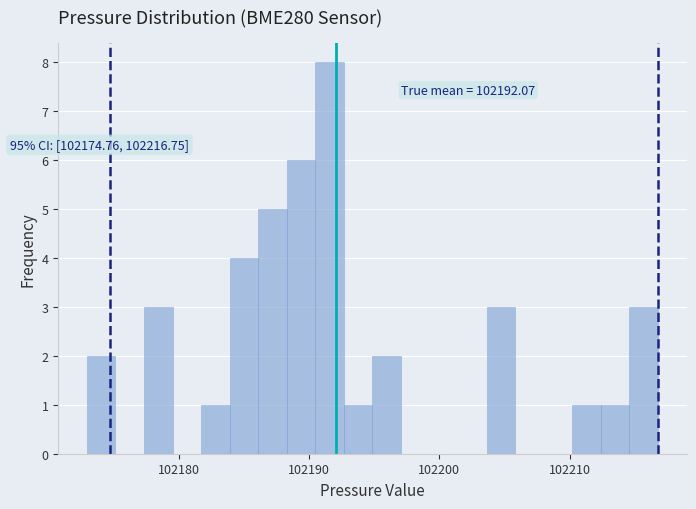

Read against the x-axis, roughly where is the centre of the tallest bar?

102192